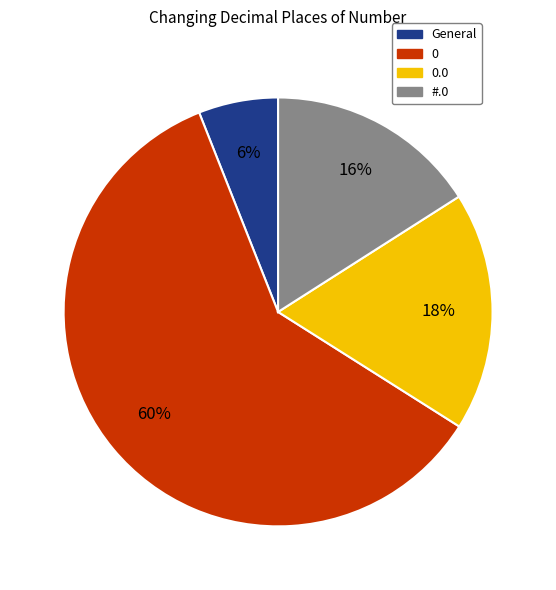

To the nearest percent, what is the average slice percentage?

25%